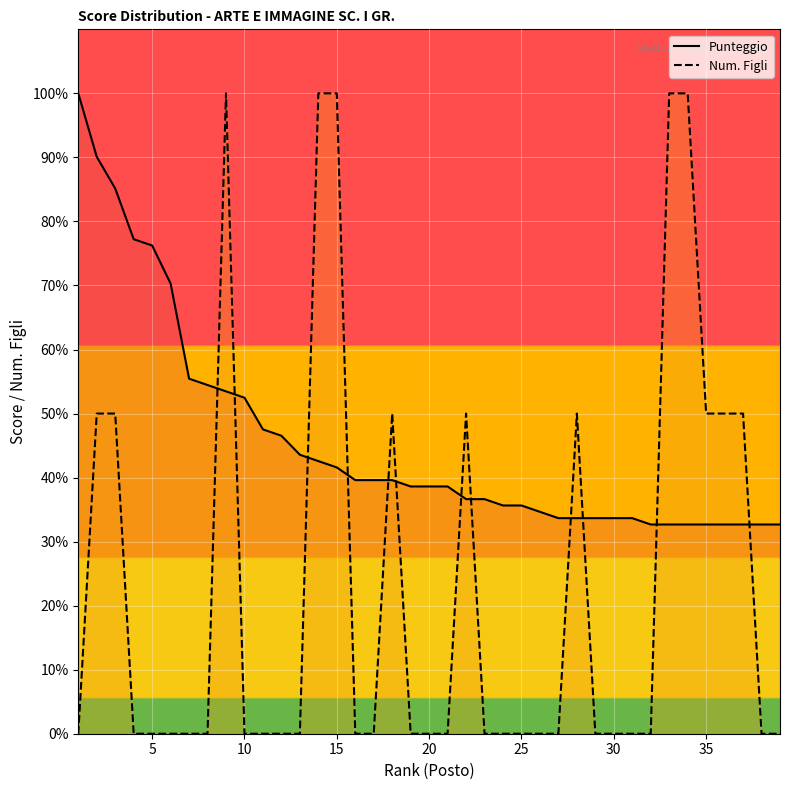

How many lines are shown in the chart?

2